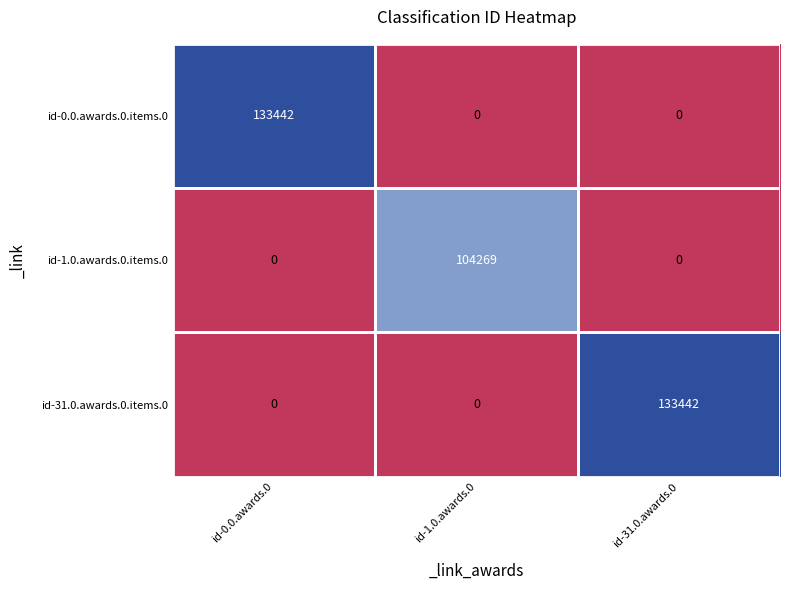

How many data points does each series have?

3